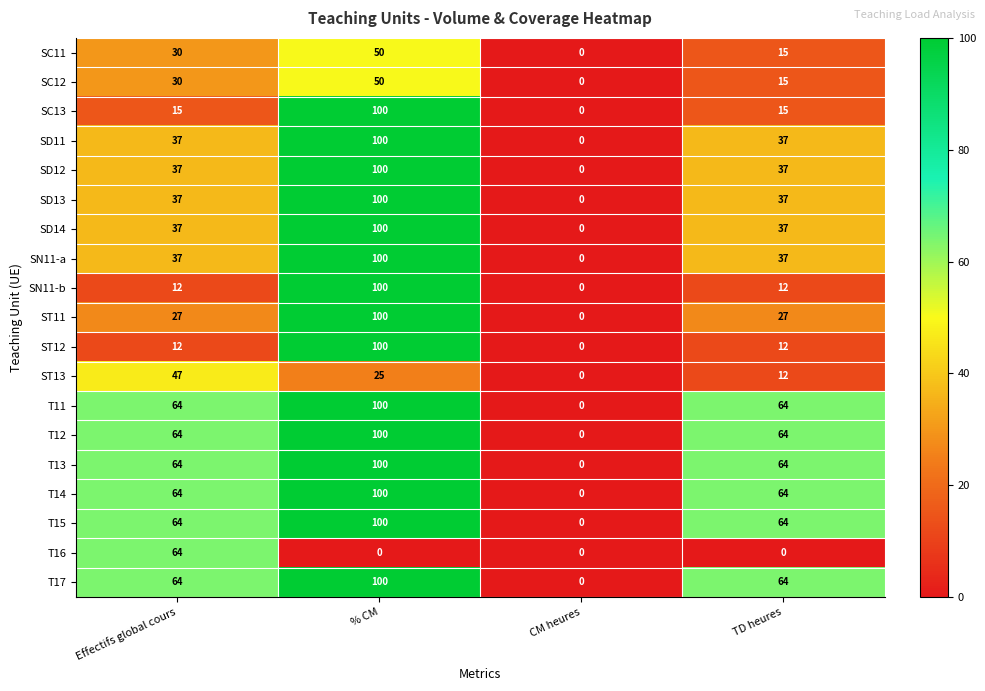

What is the total value across all series at TD heures?

677